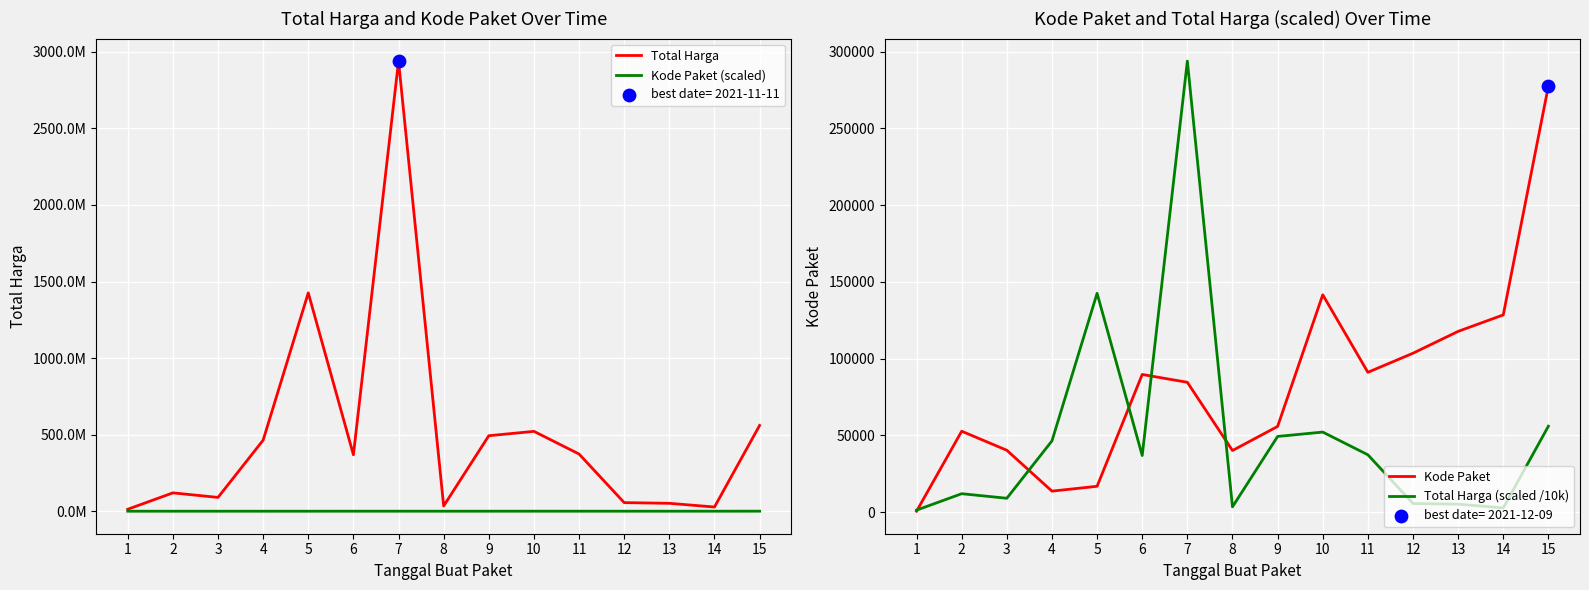

Which series reaches the minimum Y coordinate?

Kode Paket (scaled)